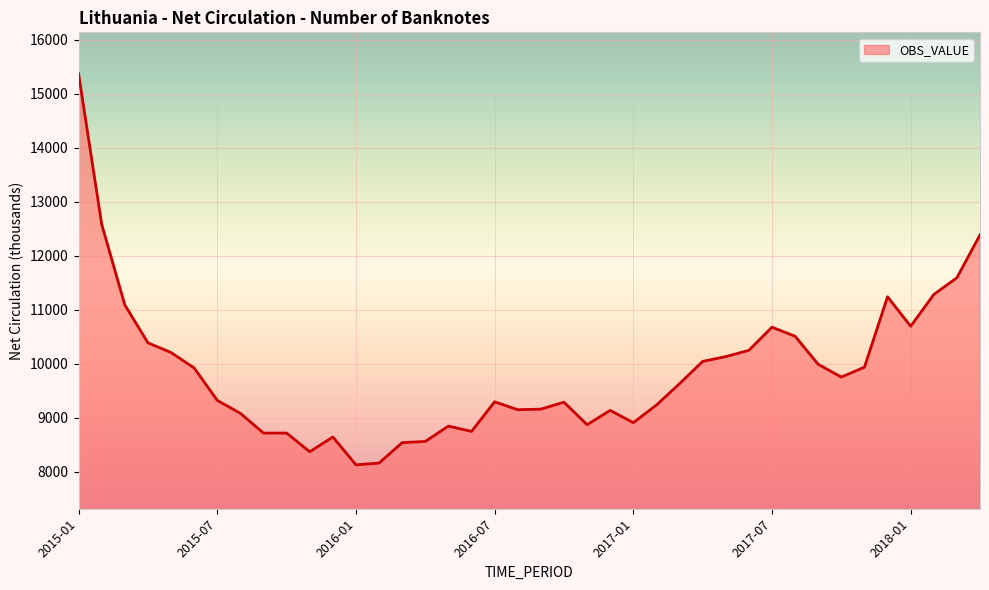

What is the difference between the maximum and minimum values?

7239.2